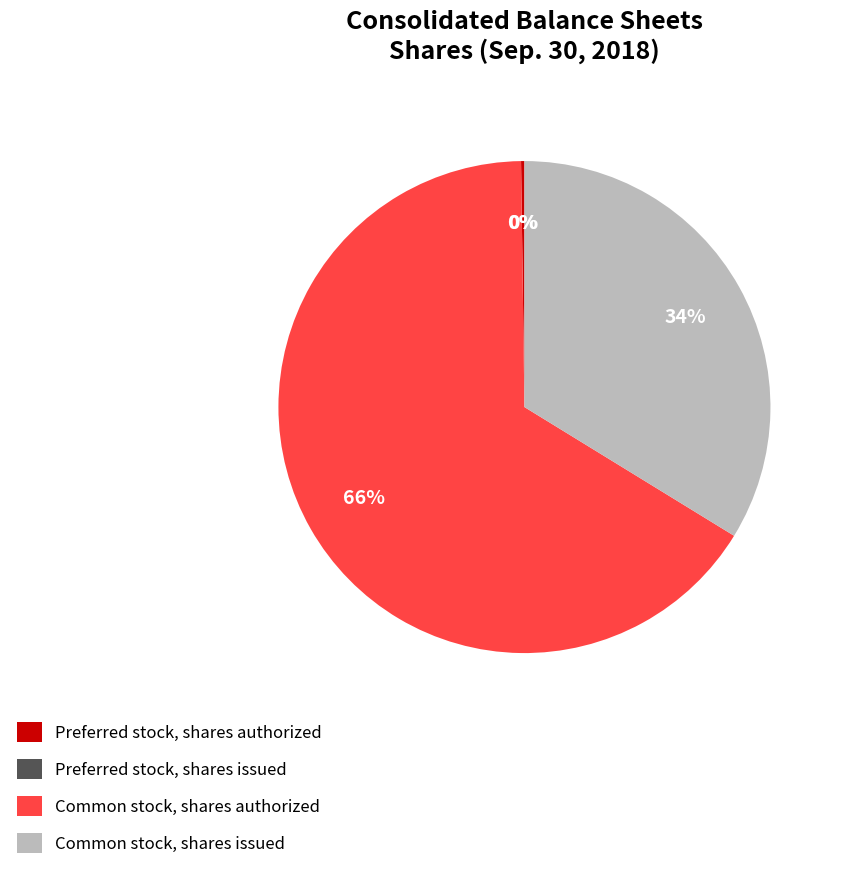

Does any single category account for the majority?

Yes